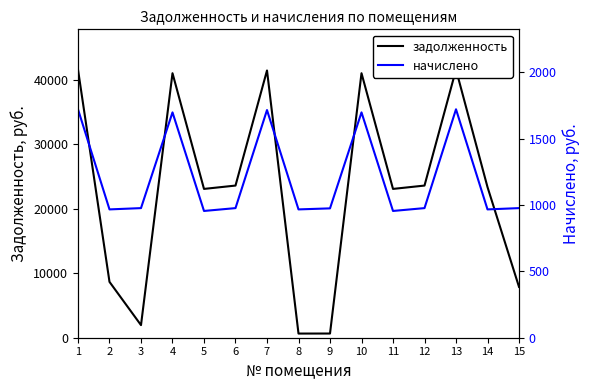

How many interior local valleys does the задолженность series have?

4